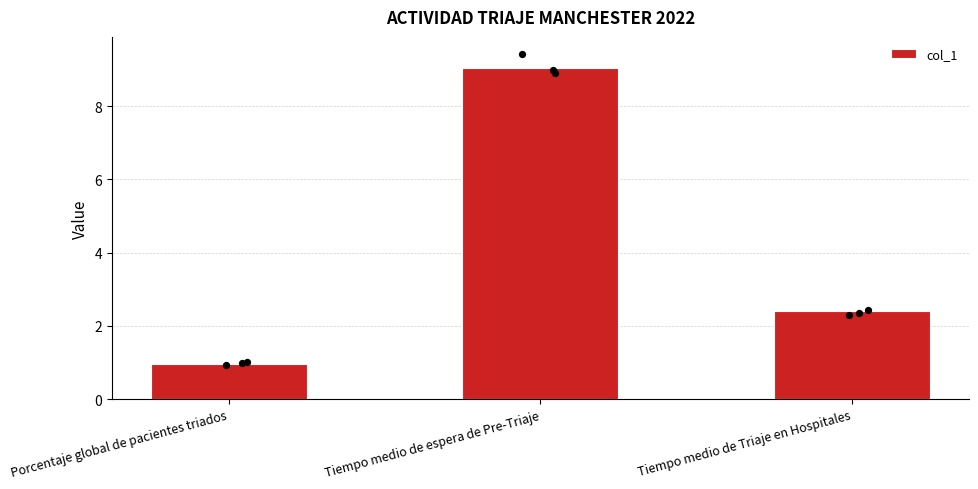

Approximately how many times larger is the value at Porcentaje global de pacientes triados compared to Tiempo medio de Triaje en Hospitales?

0.4